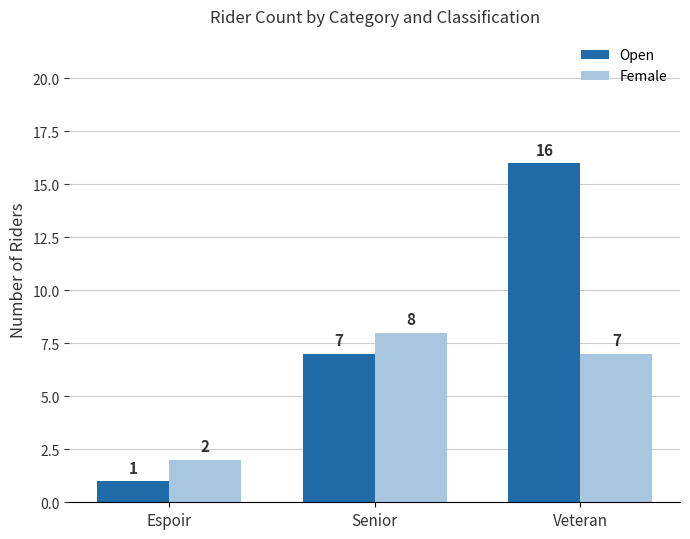

Which series has the widest spread of values?

Open